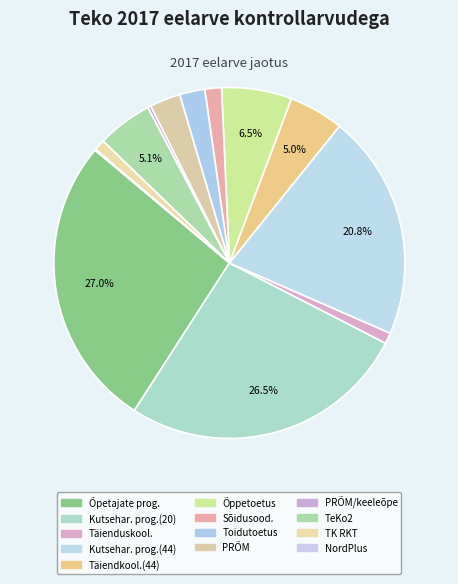

Is there a majority slice in this chart?

No